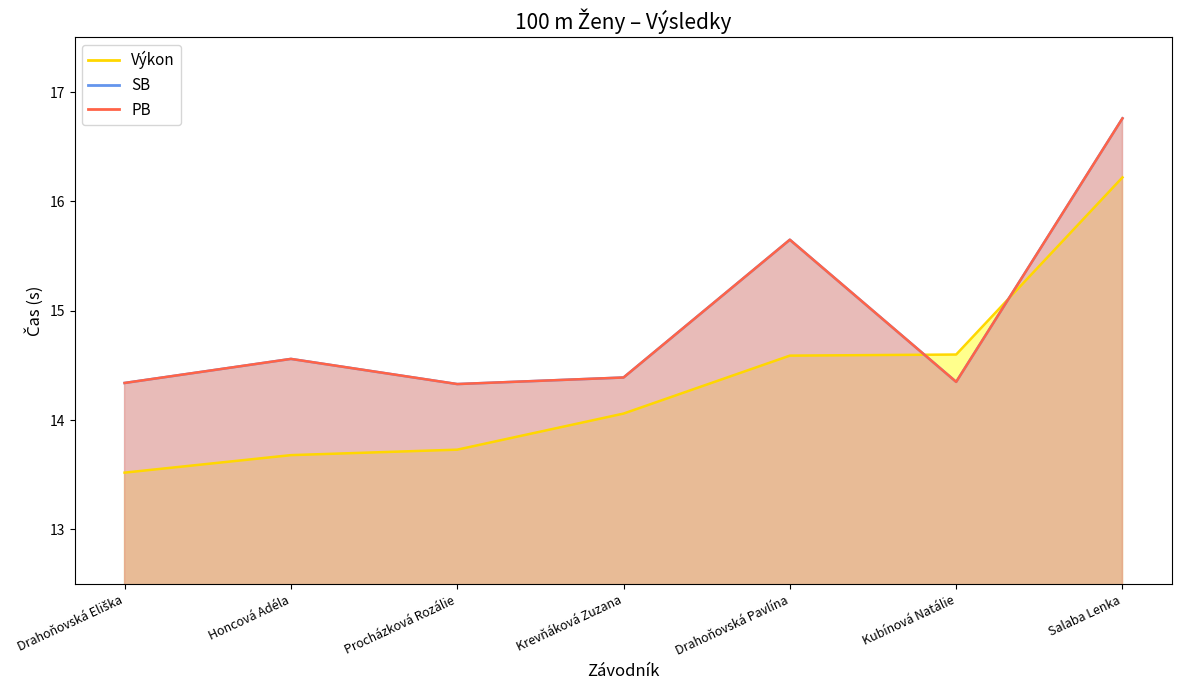

Is the value of Výkon at Krevňáková Zuzana greater than the value of PB at Krevňáková Zuzana?

No